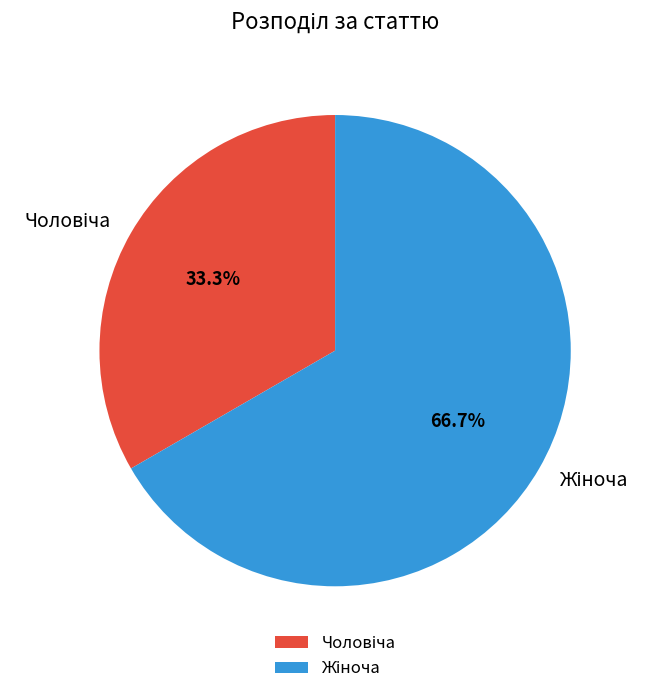

Does any single category account for the majority?

Yes